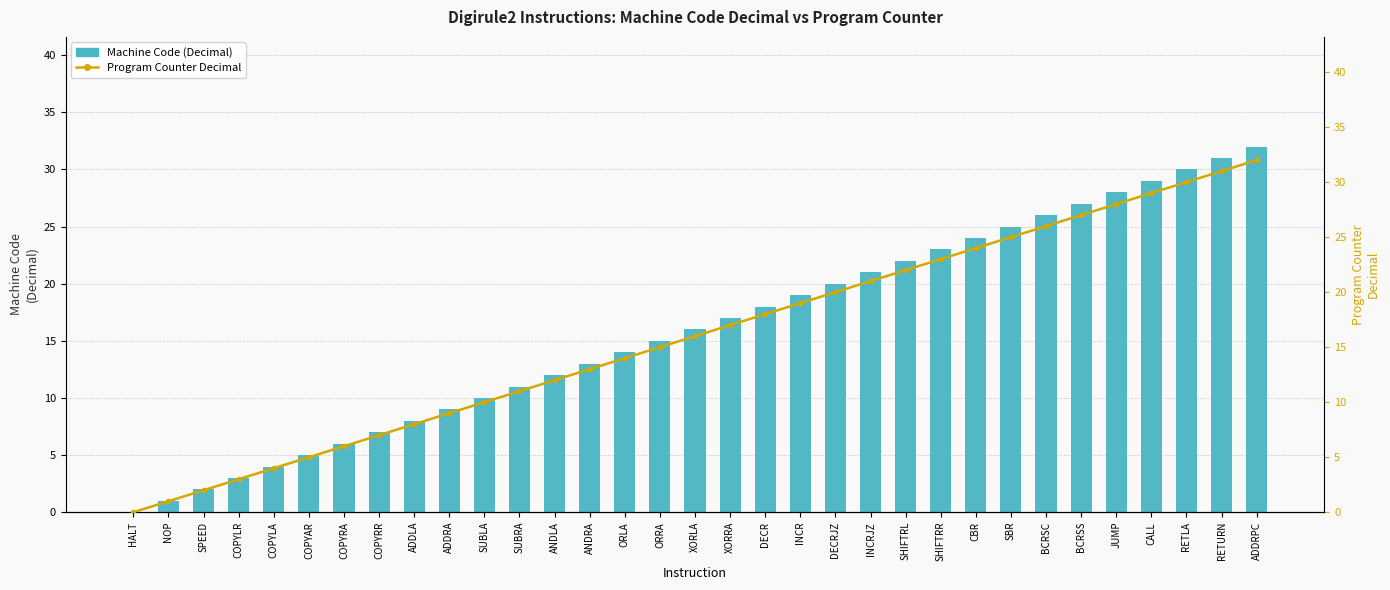

What is the maximum value for Program Counter Decimal?

32